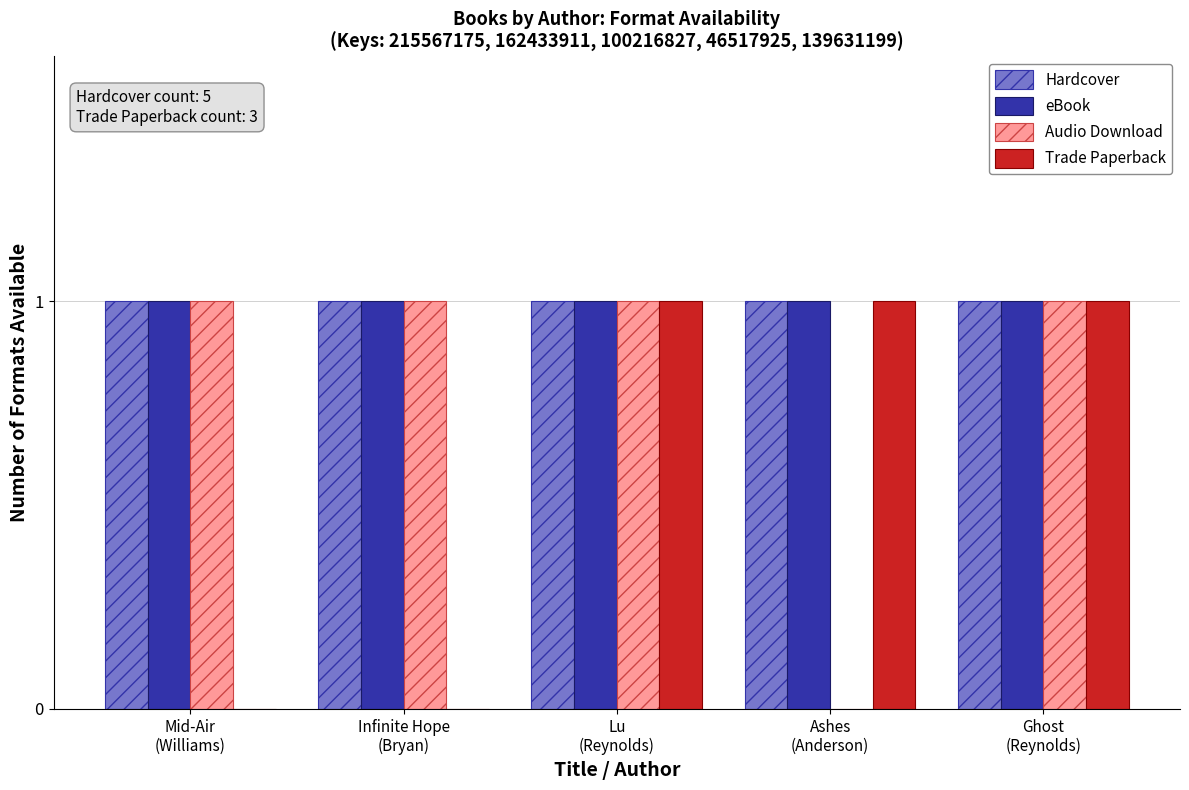

What is the sum of all Trade Paperback values?

3